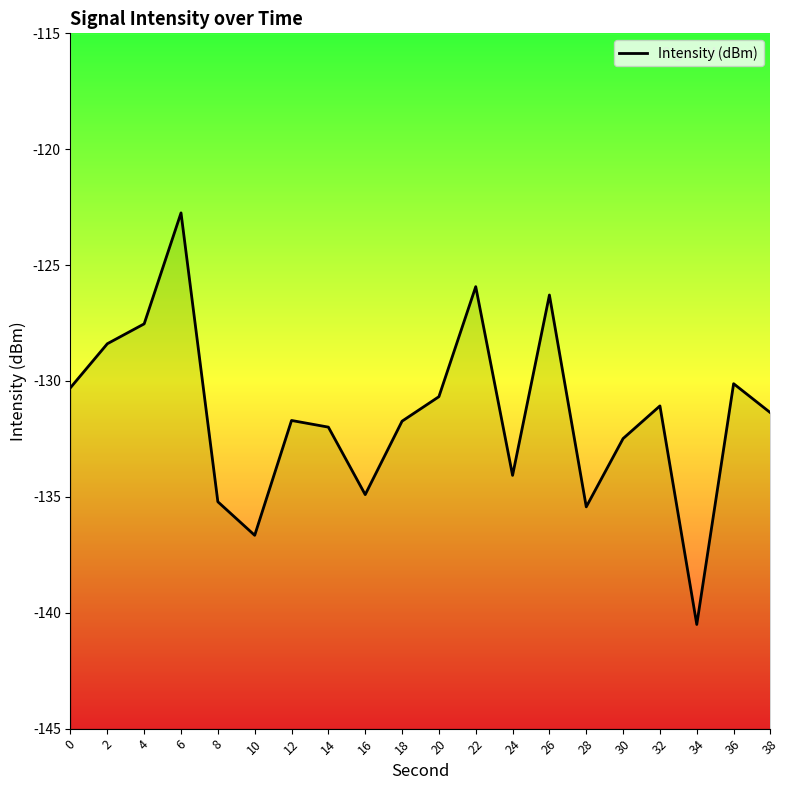

The value at 36 is -80.3. True or false?

False